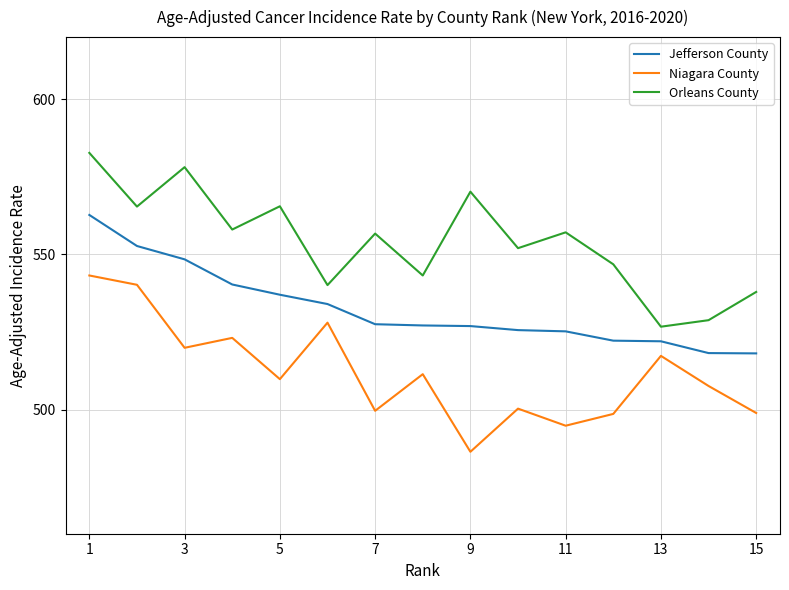

Which series has the largest total across all categories?

Orleans County